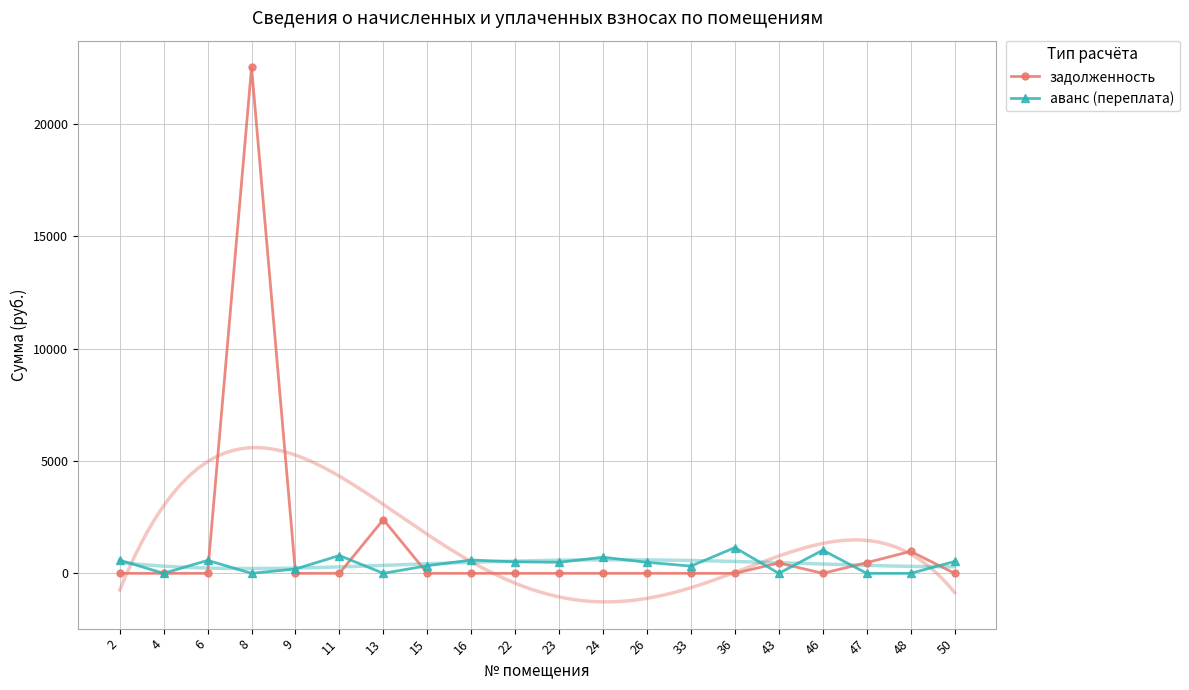

What is the value of the аванс (переплата) point at the 10th from the left?

514.0